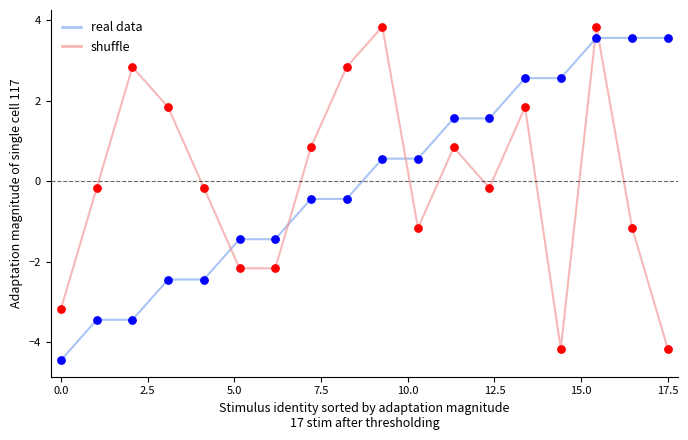

What is the smallest value displayed?

-4.4